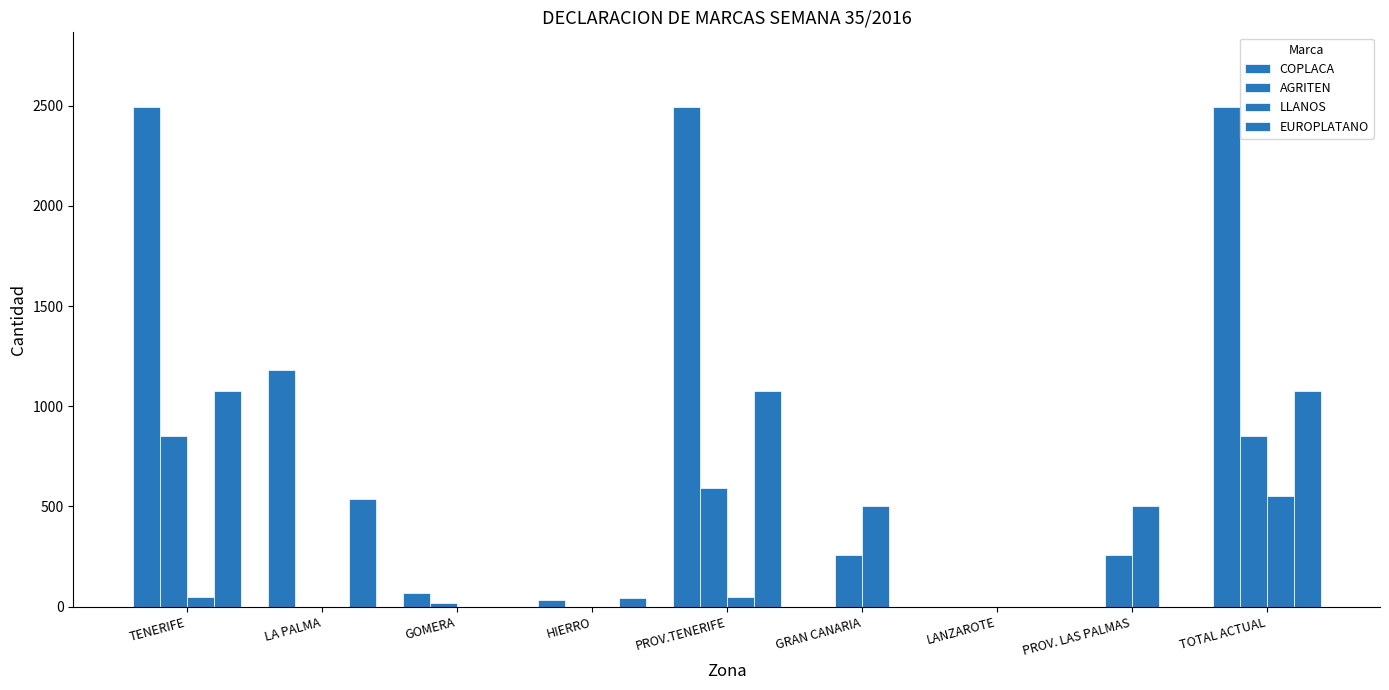

What is the difference between the highest and lowest values at HIERRO?

45